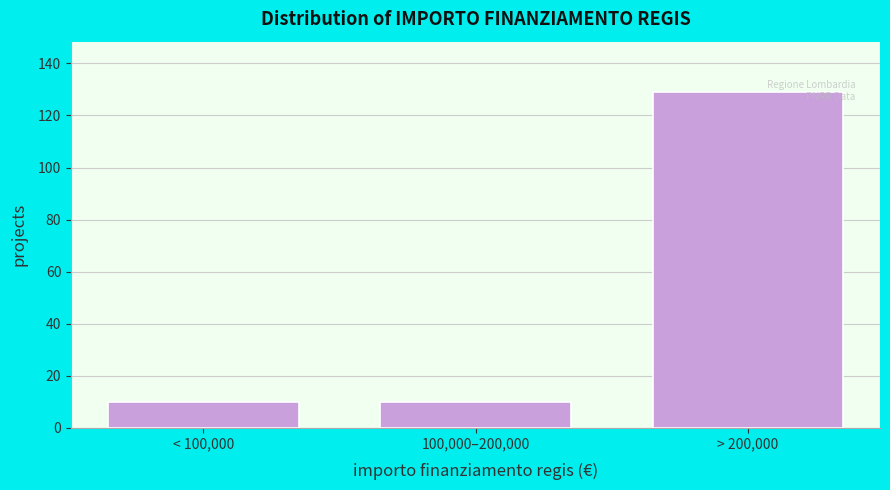

Reading left to right, extract all data points from this chart.

10	10	129